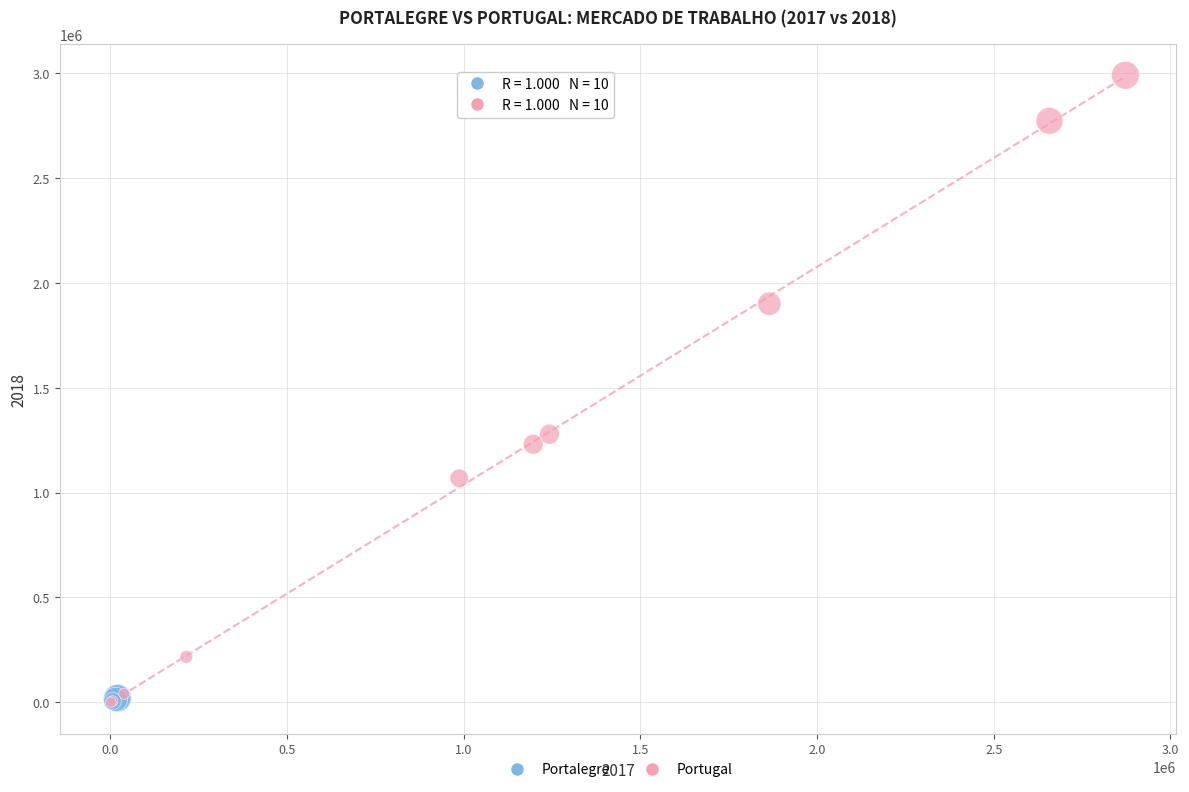

Which series has the largest Y range (max minus min)?

Portugal